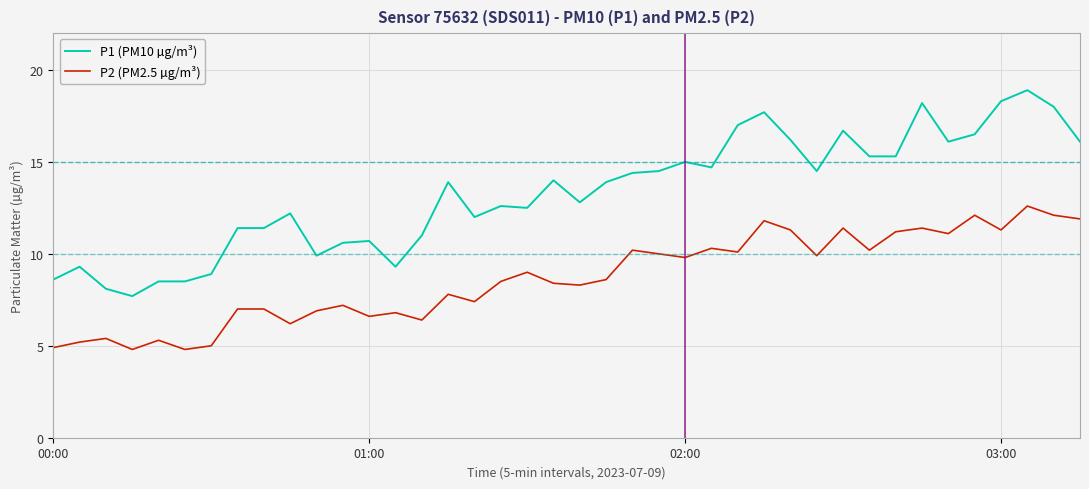

What is the minimum value shown in the chart?

4.8